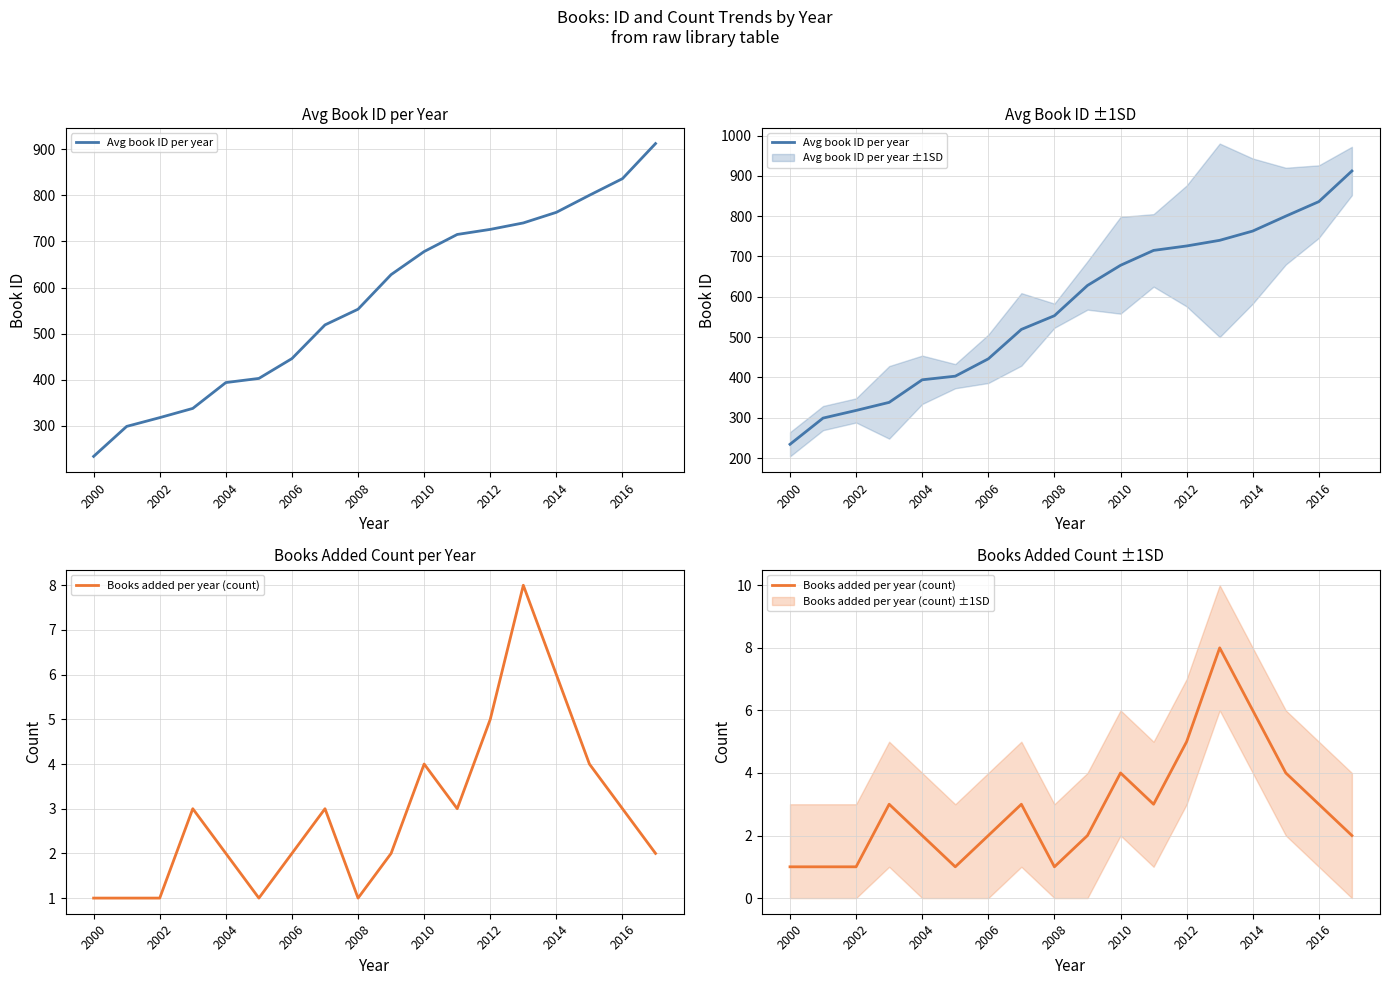

Is it true that Avg book ID per year equals 68 at 2002?

False